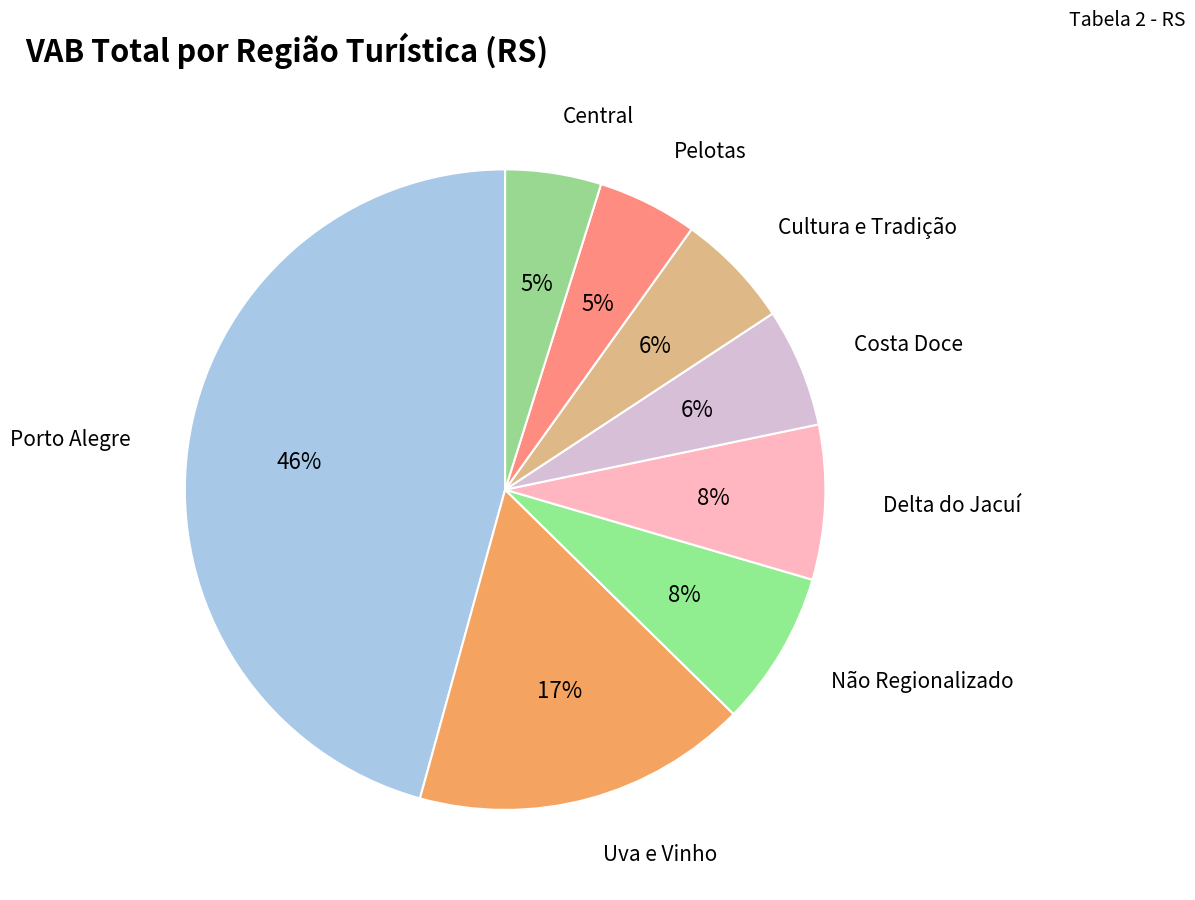

How many slices are in this pie chart?

8